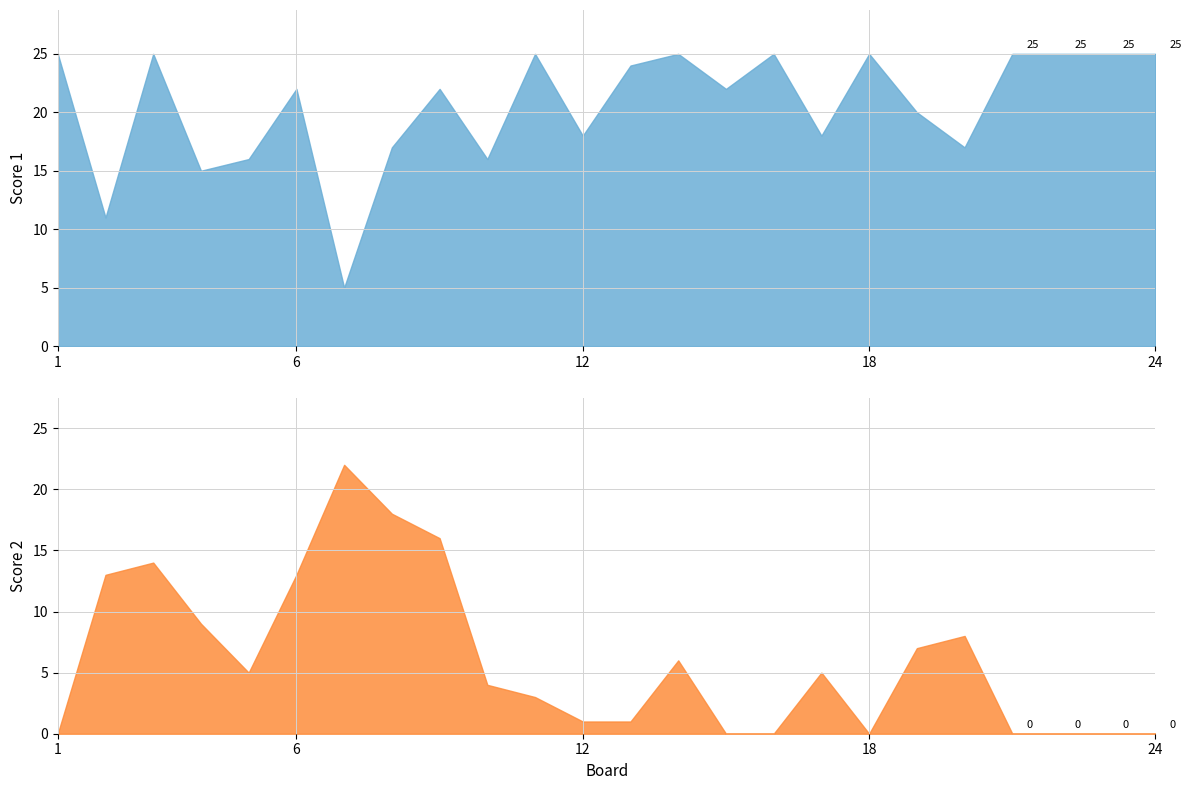

List the series in order of their peak value, highest first.

Score 1, Score 2